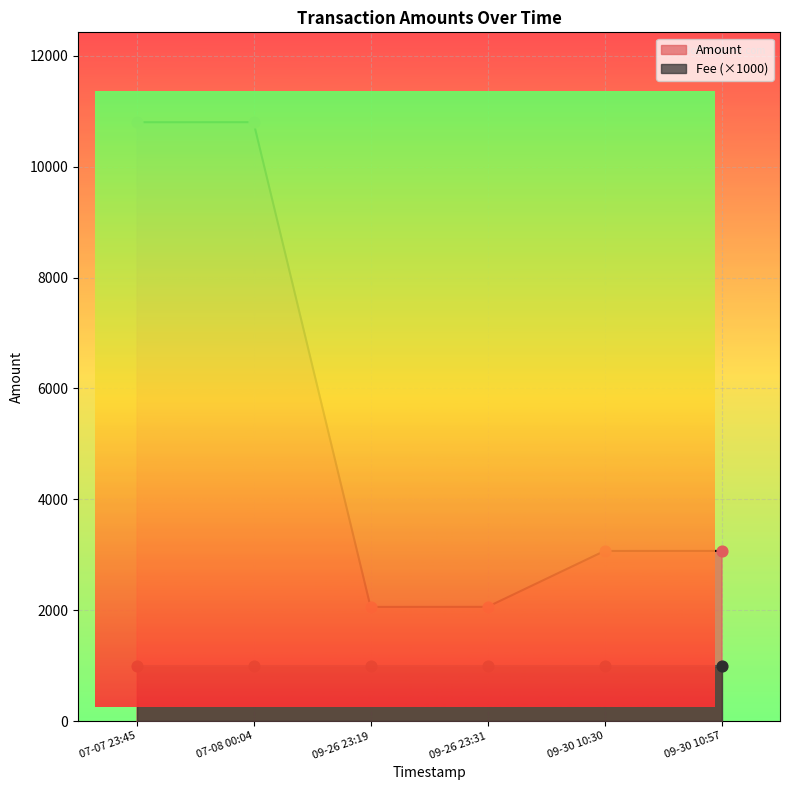

What is the ratio of the value at 09-30 10:30 to the value at 07-08 00:04?

0.3